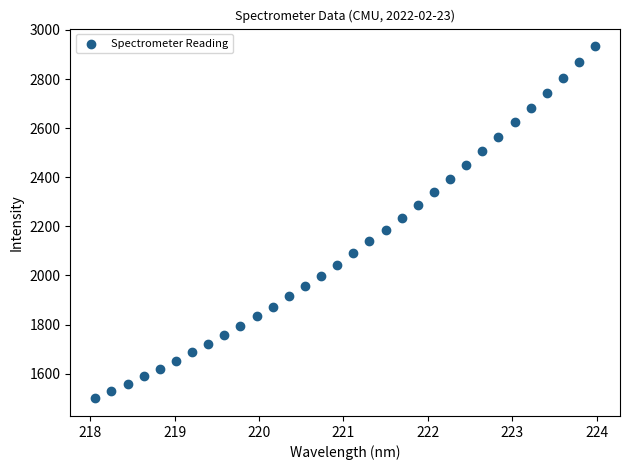

What is the range of X values (max minus min)?

5.9